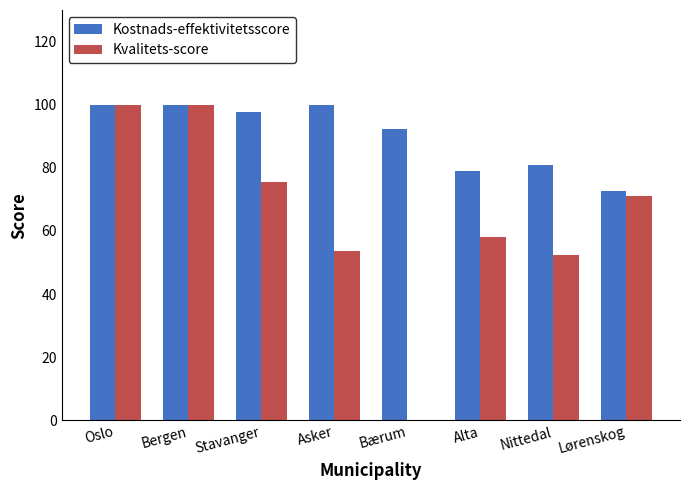

What is the highest value of the Kvalitets-score series?

100.0